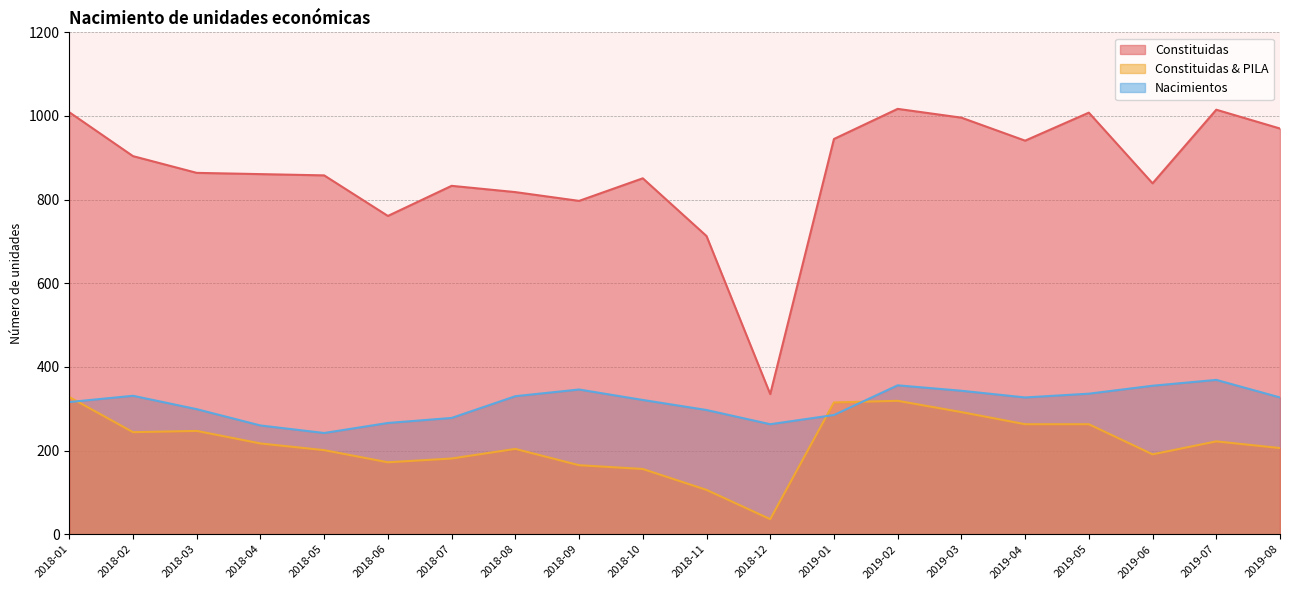

What is the minimum value shown in the chart?

36